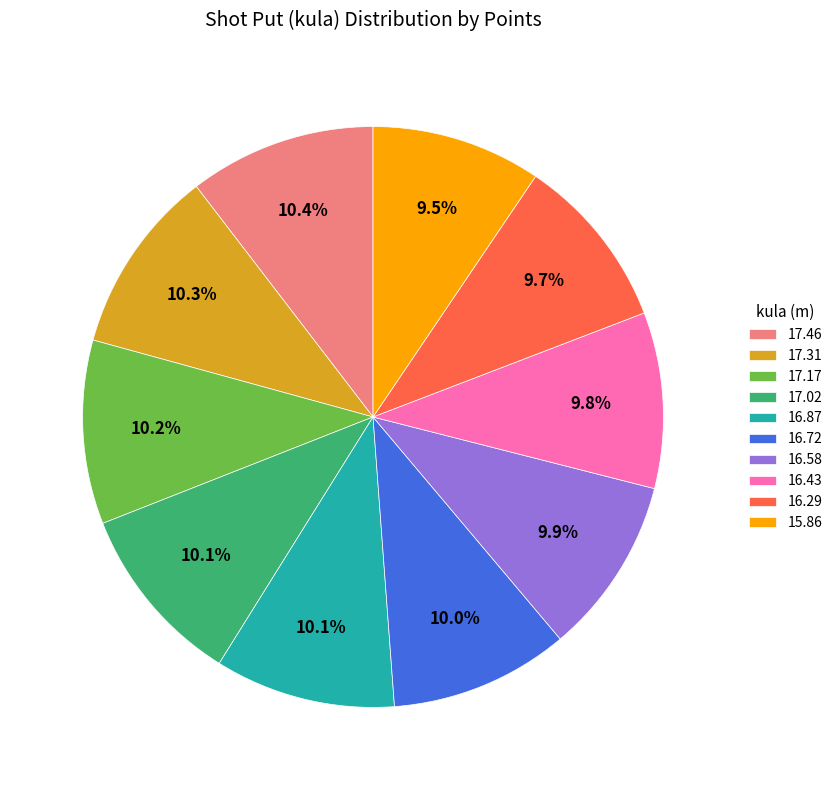

Does 15.86 account for over 50% of the chart?

No